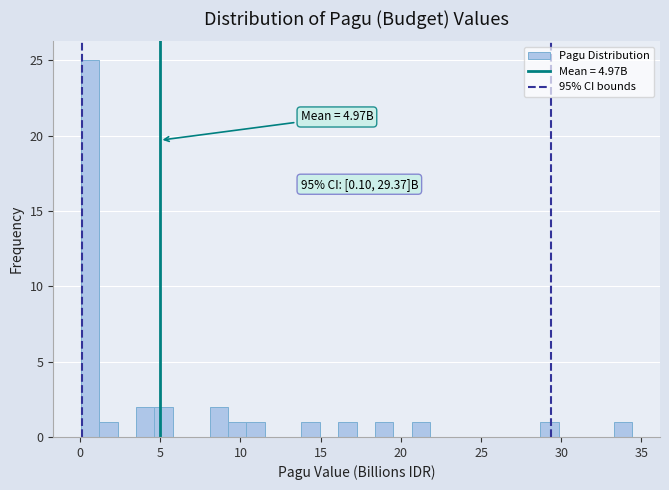

Around what value on the x-axis is the tallest bar? Give the approximate position of its centre, as read against the axis.

0.5